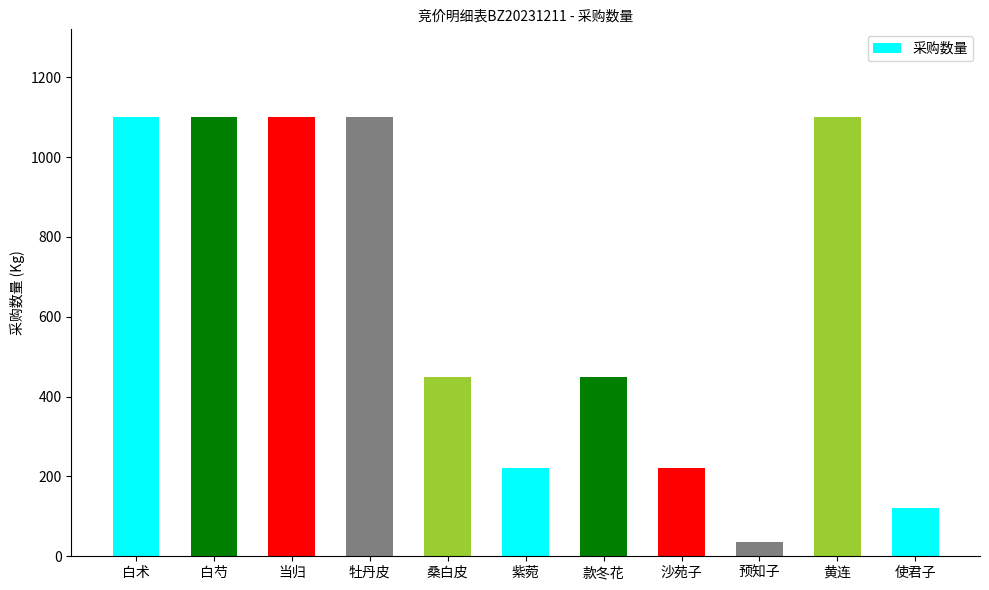

How many data points are less than 450?

4